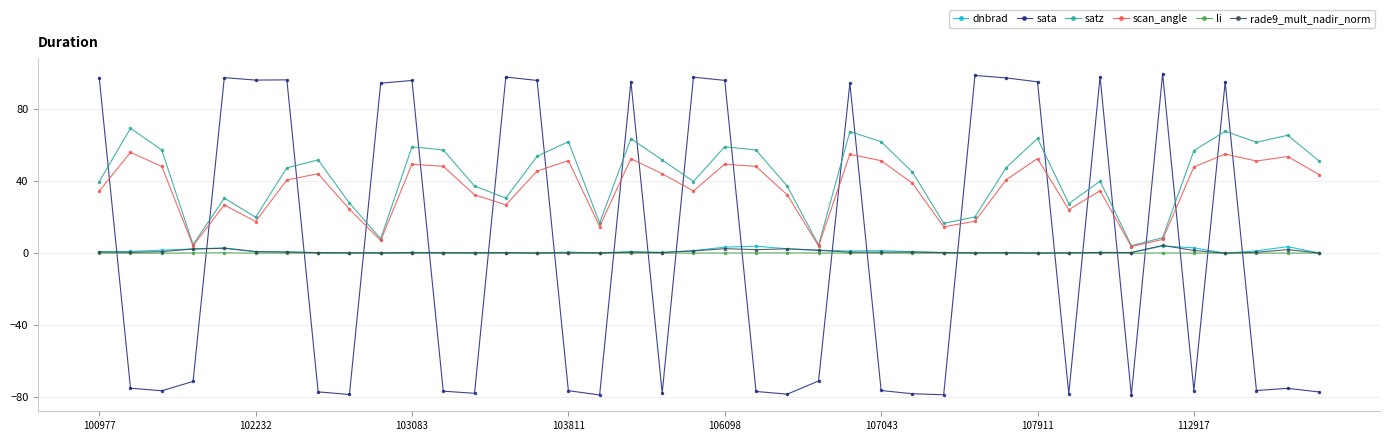

True or false: rade9_mult_nadir_norm has more than 0 interior local peaks.

True